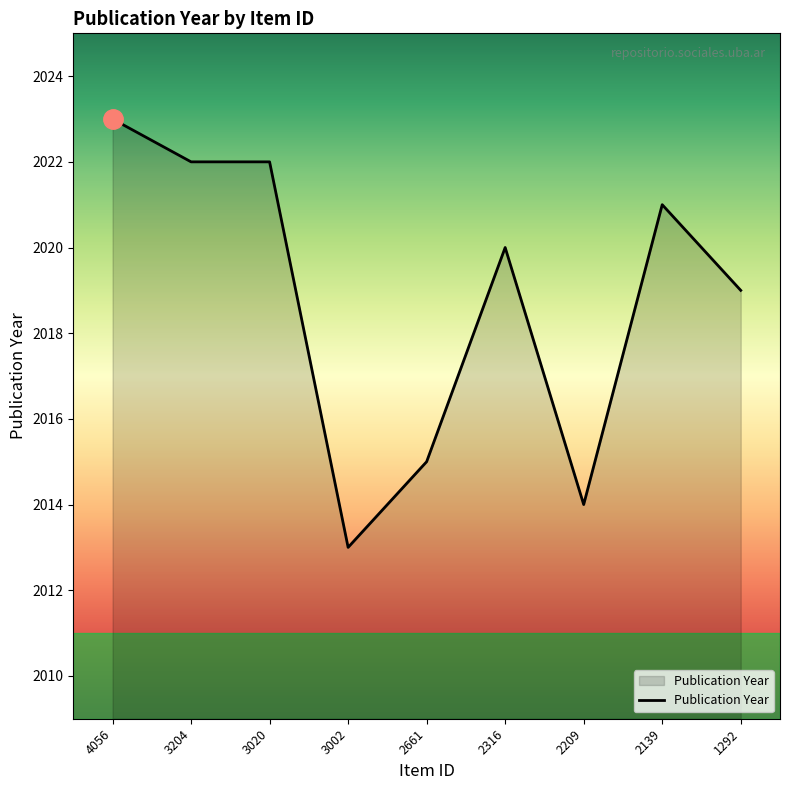

What is the approximate value at 4056, to the nearest 5?

2025